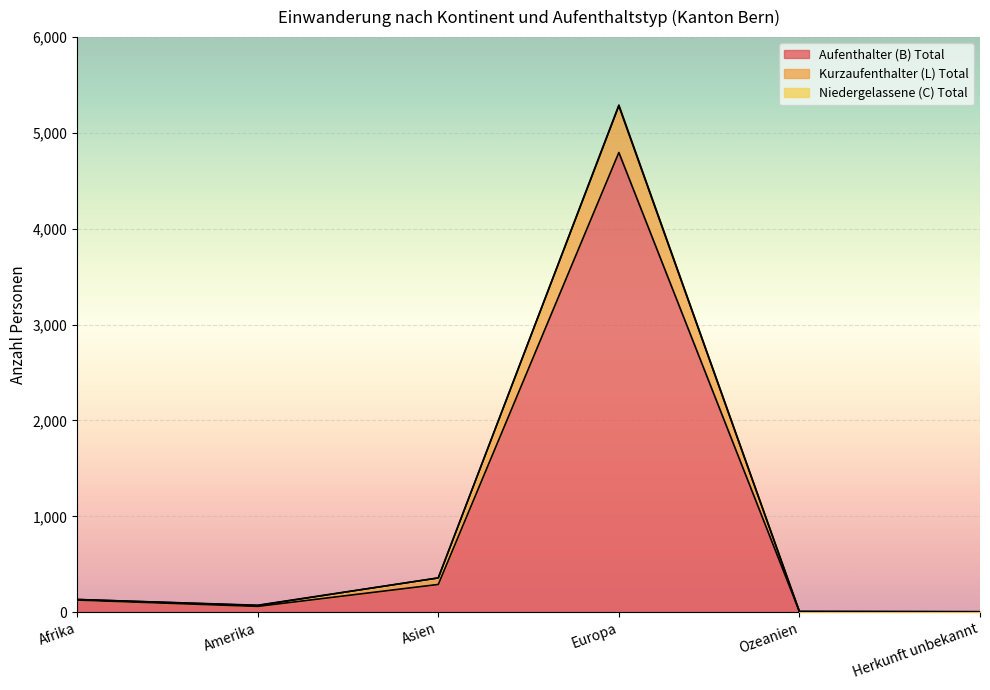

At how many categories does at least one series exceed 3559?

1